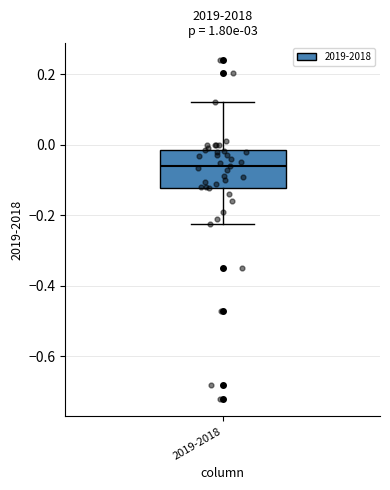

Read this box plot against the y-axis: the position of the median line, the range covered by the box, and the ends of both whiskers. The values are not printed on the chart, so give them approximately, as read against the axis.

median -0.06, box -0.12 to -0.02, whiskers -0.22 to 0.12